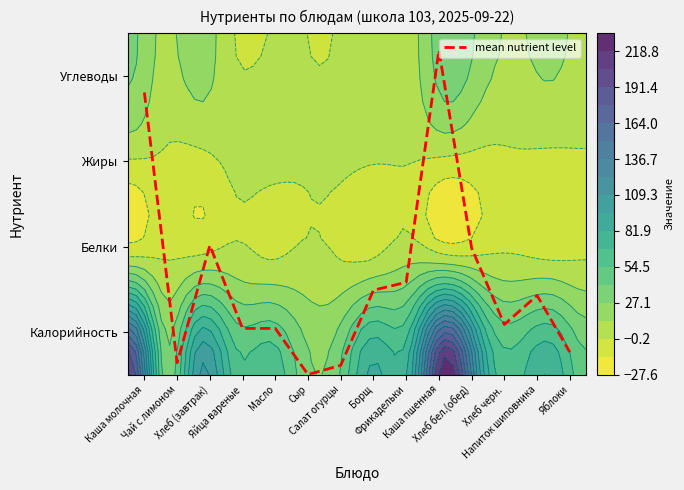

Reading left to right, extract all data points from this chart.

Каша молочная=3.3	Чай с лимоном=0.1	Хлеб (завтрак)=1.5	Яйца вареные=0.5	Масло=0.5	Сыр=0.0	Салат огурцы=0.1	Борщ=1.0	Фрикадельки=1.1	Каша пшенная=3.8	Хлеб бел.(обед)=1.5	Хлеб черн.=0.6	Напиток шиповника=0.9	Яблоки=0.3